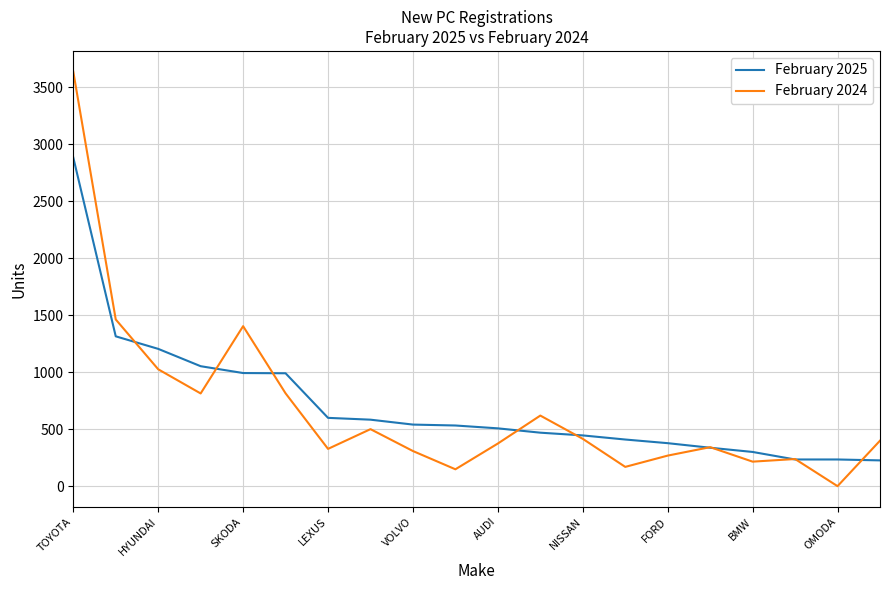

What is the maximum value for February 2024?

3635